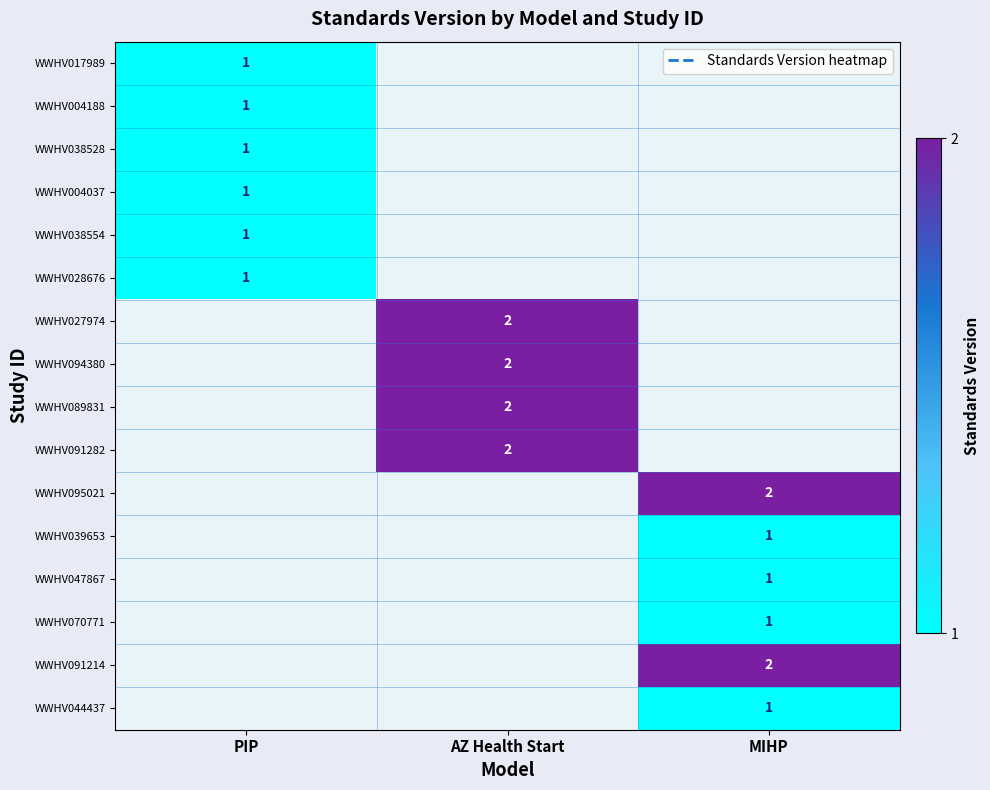

At which category does the chart reach its minimum across all series?

PIP